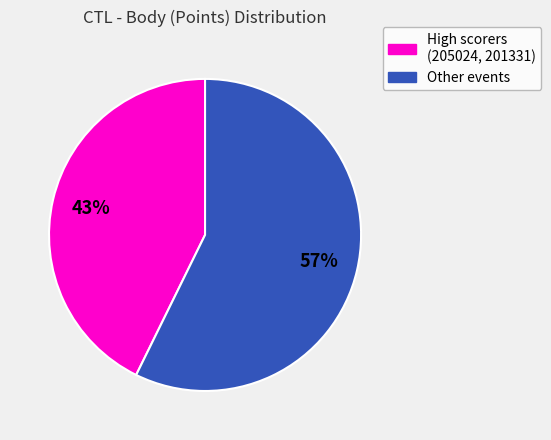

To the nearest percent, what is the average slice percentage?

50%